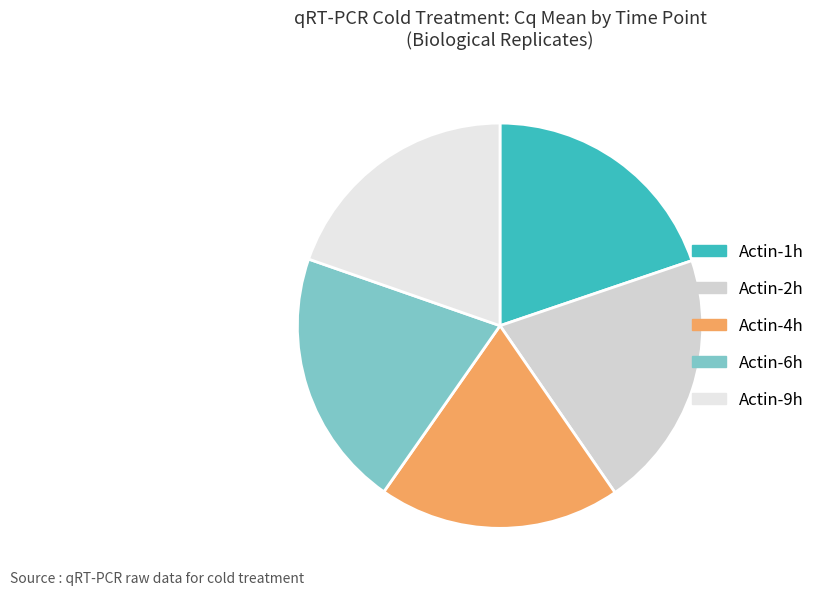

Rank the categories by value from highest to lowest.

Actin-6h, Actin-2h, Actin-1h, Actin-9h, Actin-4h